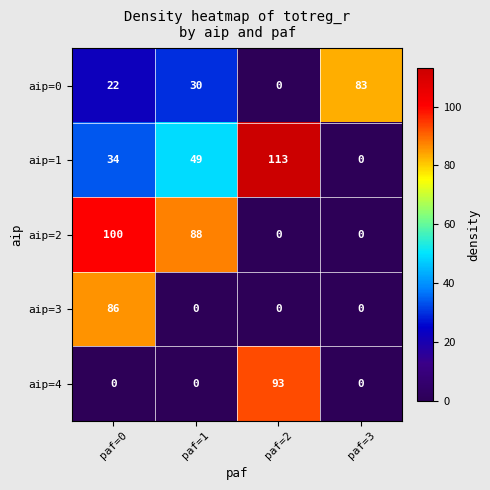

Between paf=0 and paf=3, which series saw the biggest shift?

aip=2